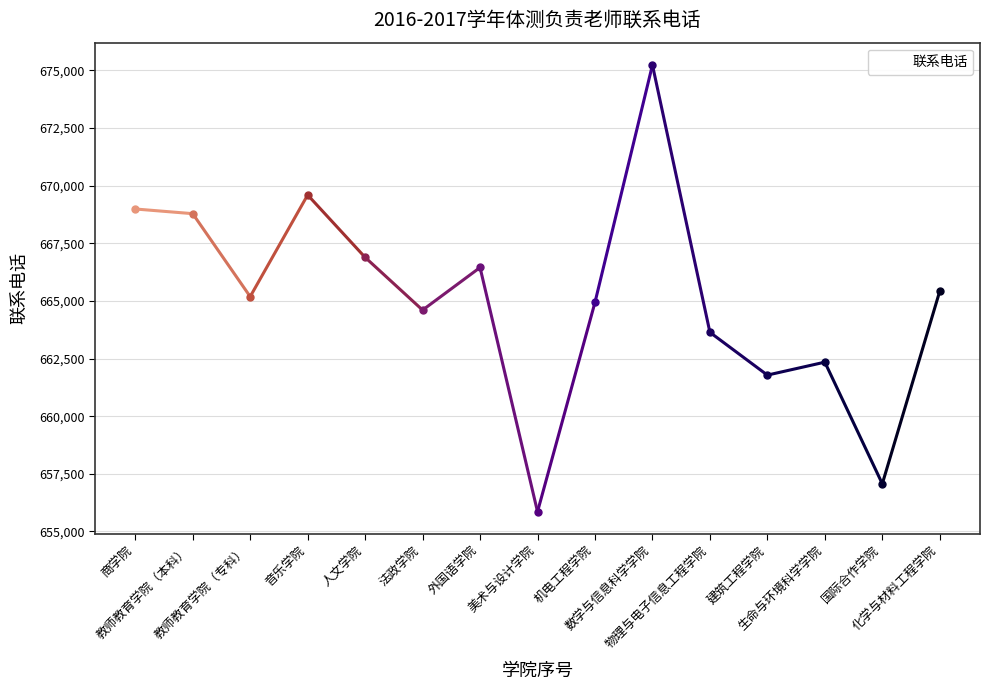

Between 建筑工程学院 and 教师教育学院（本科）, which is larger?

教师教育学院（本科）